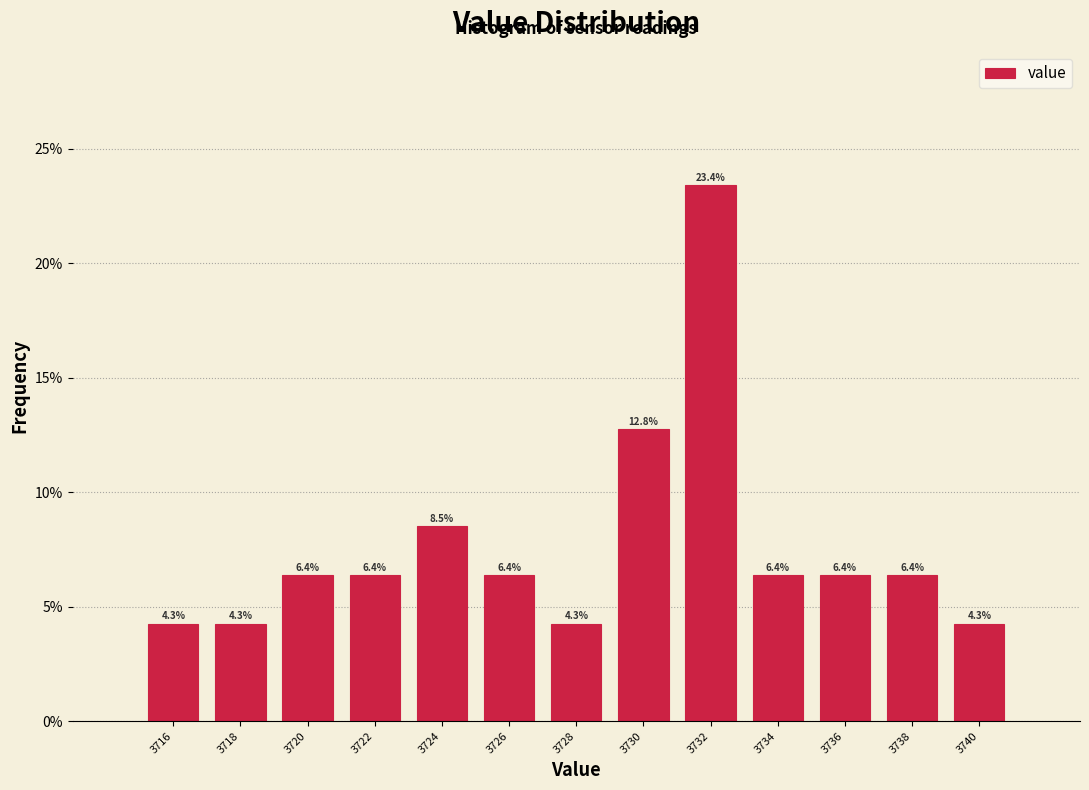

Reading left to right, transcribe all the data shown in this chart.

4.3	4.3	6.4	6.4	8.5	6.4	4.3	12.8	23.4	6.4	6.4	6.4	4.3